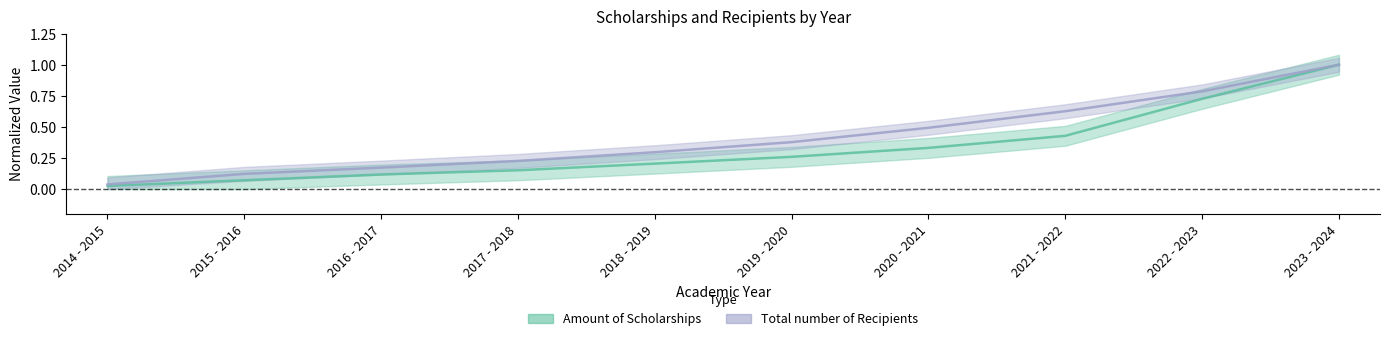

True or false: Amount of Scholarships and Total number of Recipients cross at least once.

False